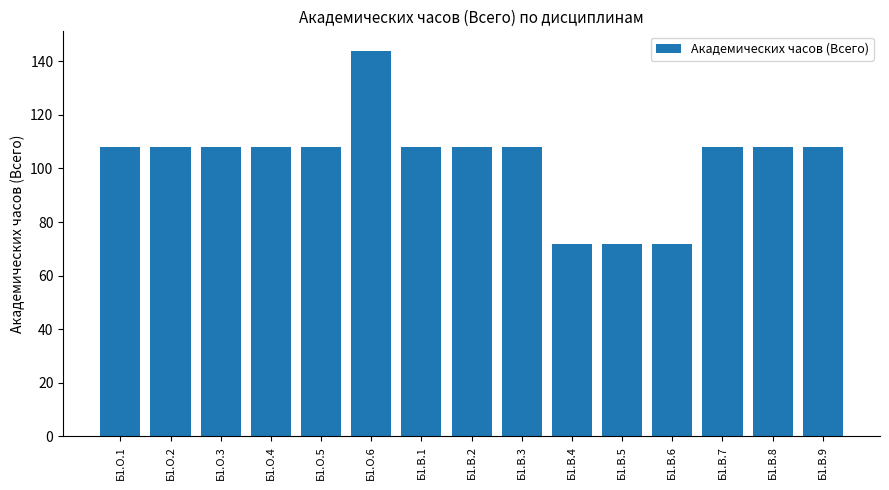

Is it true that the value at Б1.О.3 is 25?

False